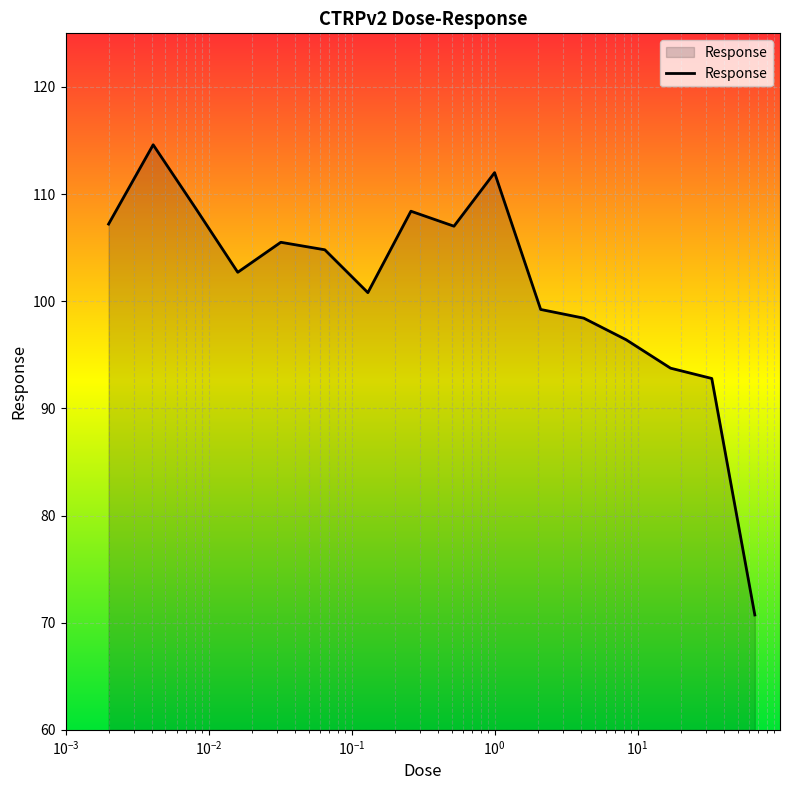

What is the minimum value shown in the chart?

70.7